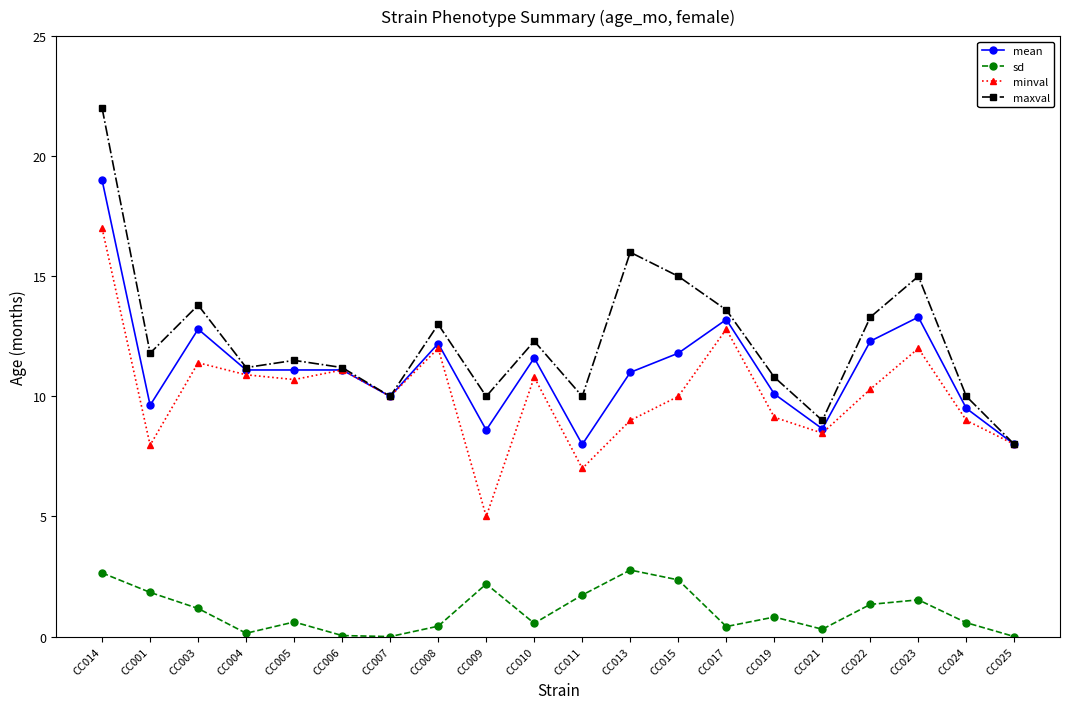

In maxval, how many points are higher than both neighbors (excluding endpoints)?

6